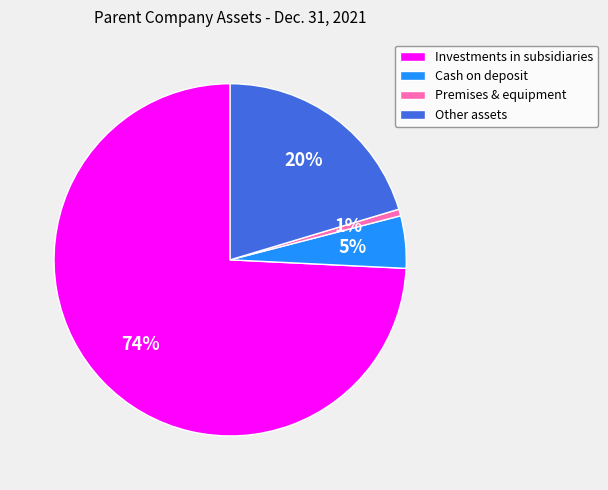

Count the number of slices in the pie.

4